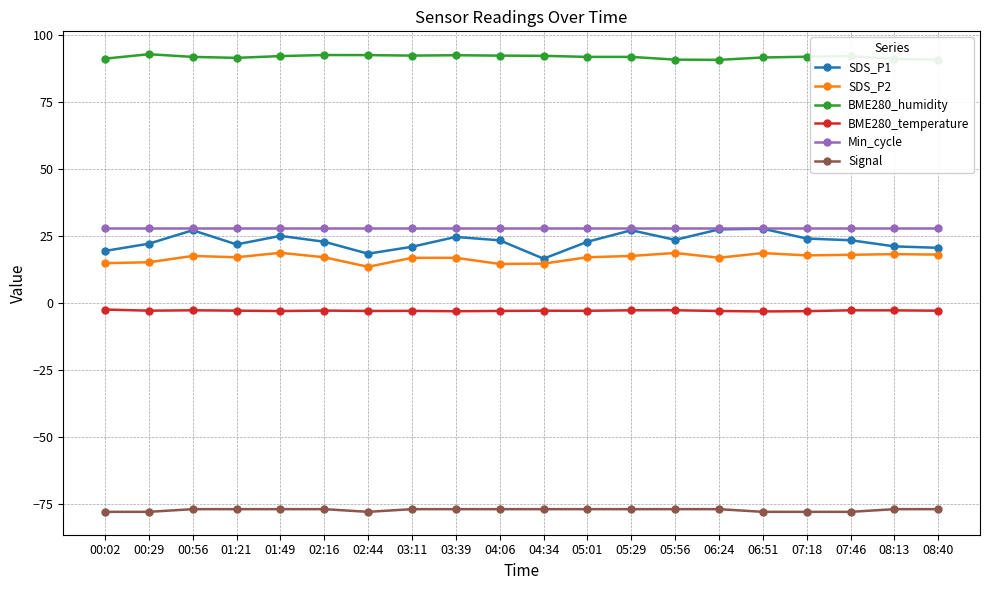

True or false: SDS_P2 has a value of 18.7 at 05:56.

True